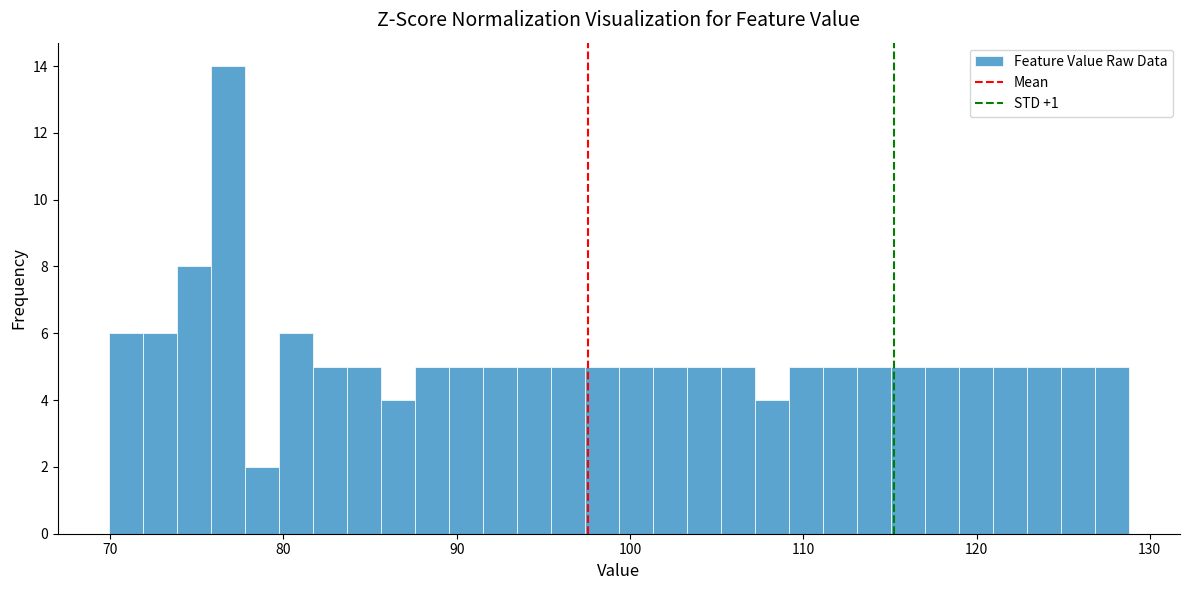

Around what value on the x-axis is the tallest bar? Give the approximate position of its centre, as read against the axis.

77